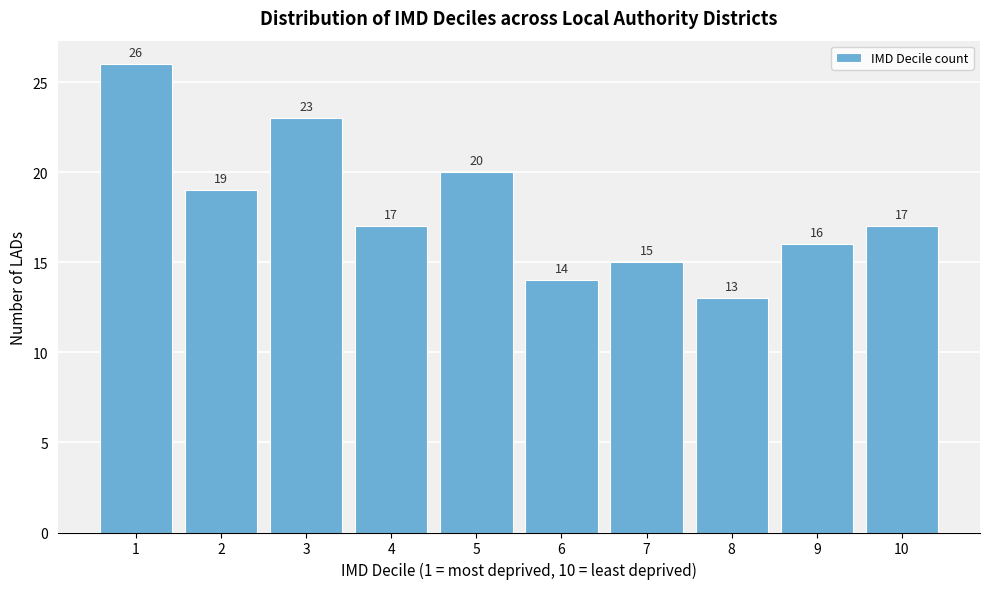

Reading left to right, transcribe all the data shown in this chart.

26	19	23	17	20	14	15	13	16	17